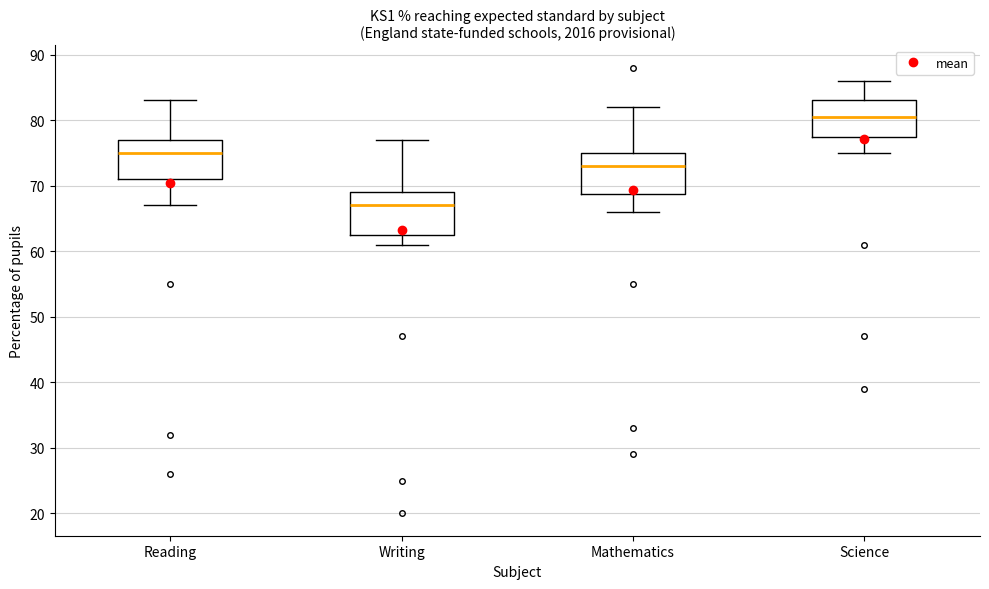

Reading left to right, read every box against the y-axis: the position of its median line, the range the box covers, and the ends of its whiskers. The values are not printed on the chart, so give them approximately, as read against the axis.

Reading: median 75, box 71 to 77, whiskers 67 to 83
Writing: median 67, box 63 to 69, whiskers 61 to 77
Mathematics: median 73, box 69 to 75, whiskers 66 to 82
Science: median 81, box 78 to 83, whiskers 75 to 86